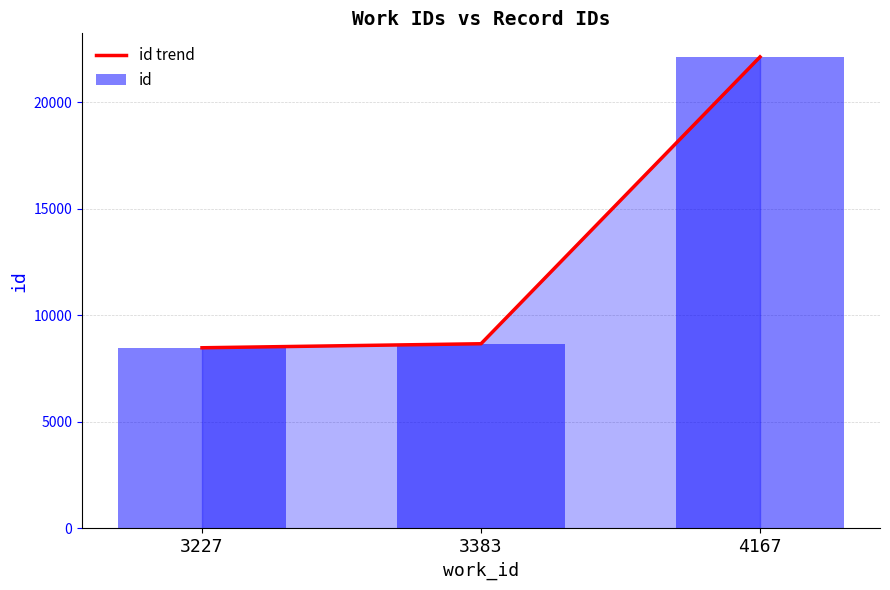

The value of id trend at 3383 is 13635. True or false?

False